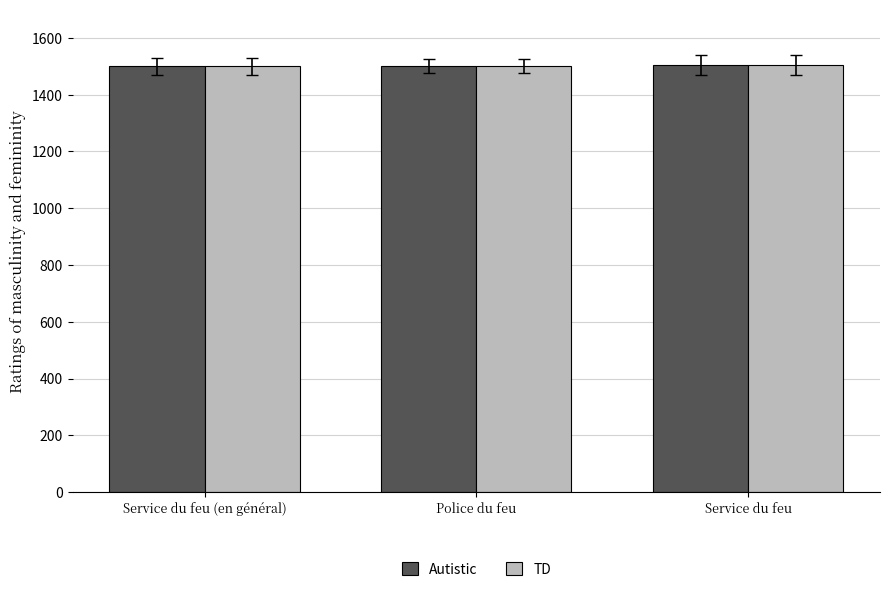

What is the approximate value of TD at Service du feu?

1506